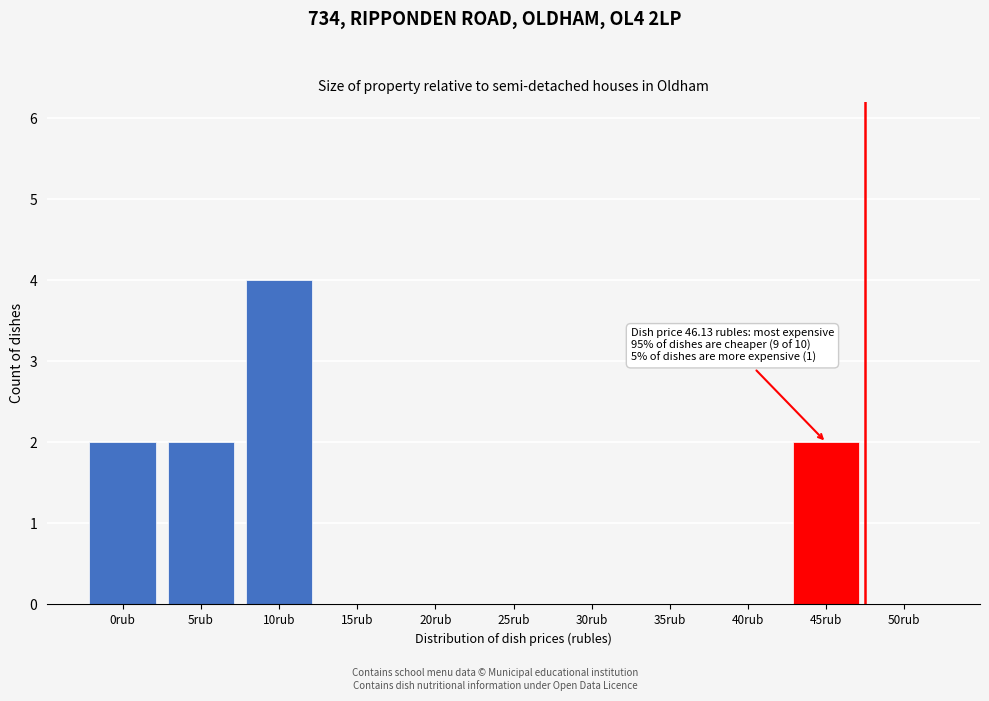

Reading left to right, what are all the values shown in this chart?

0rub=2	5rub=2	10rub=4	15rub=0	20rub=0	25rub=0	30rub=0	35rub=0	40rub=0	45rub=2	50rub=0